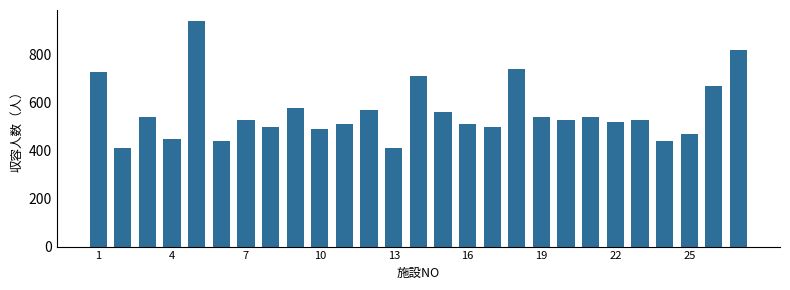

What is the value of the 11th bar from the left?

510